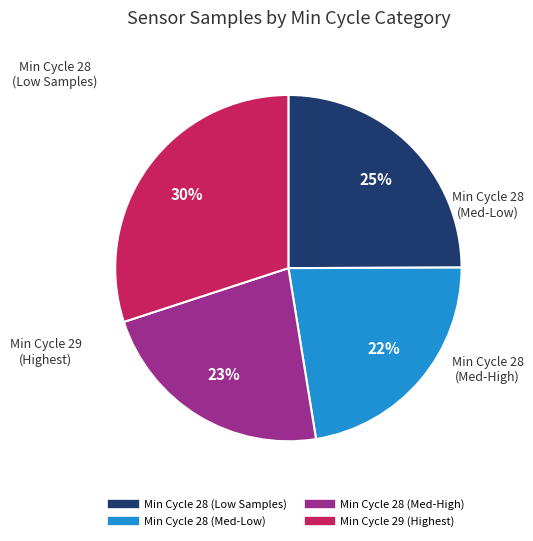

To the nearest percent, what is the average slice percentage?

25%